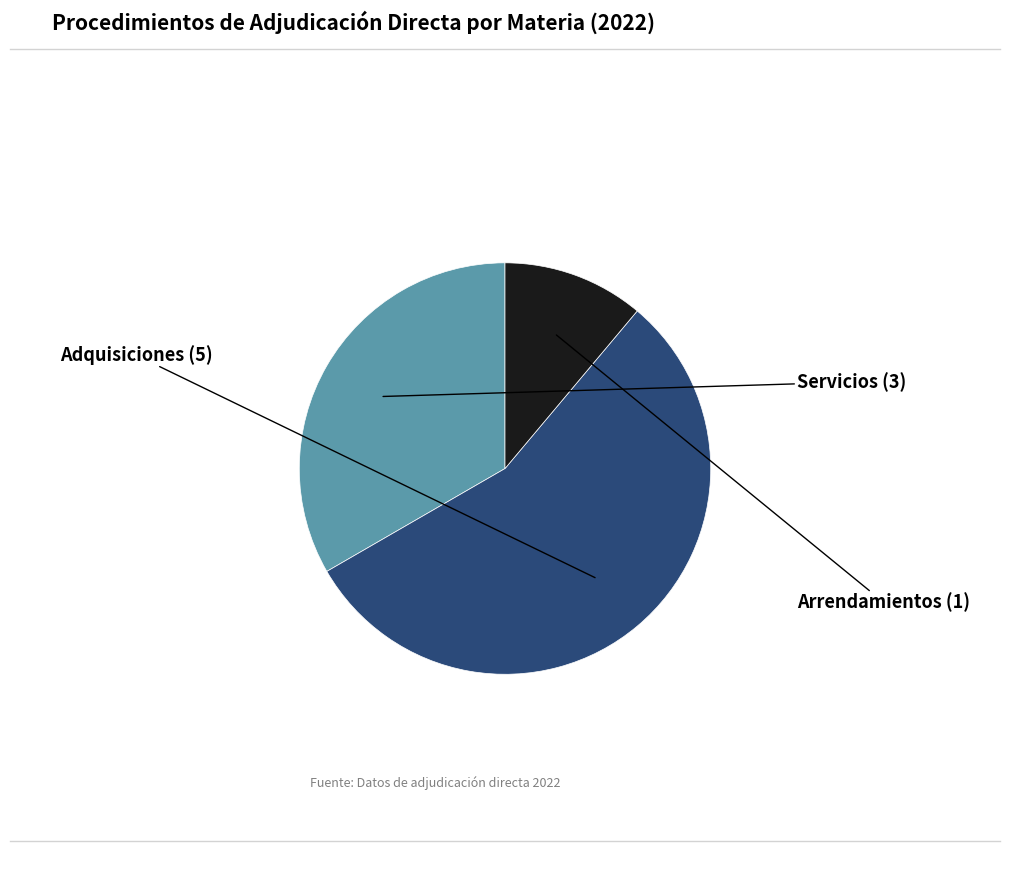

Between Adquisiciones and Servicios, which is larger?

Adquisiciones